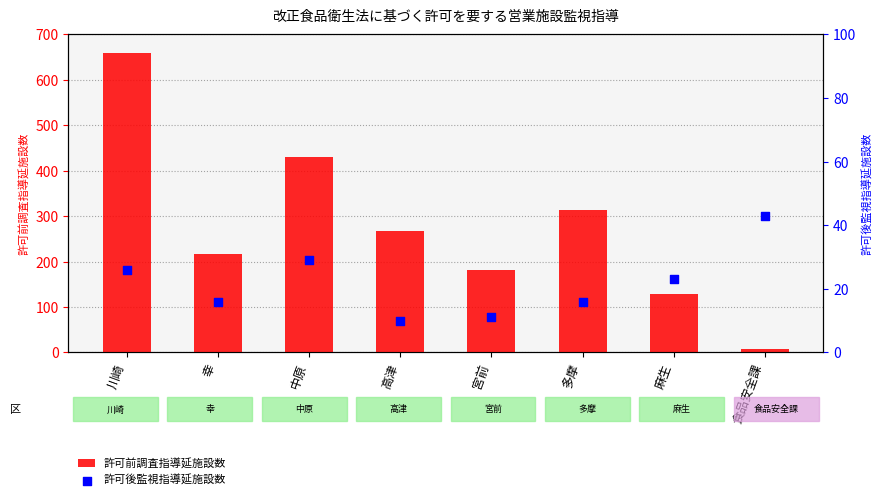

Which series contains the highest Y value?

許可前調査指導延施設数